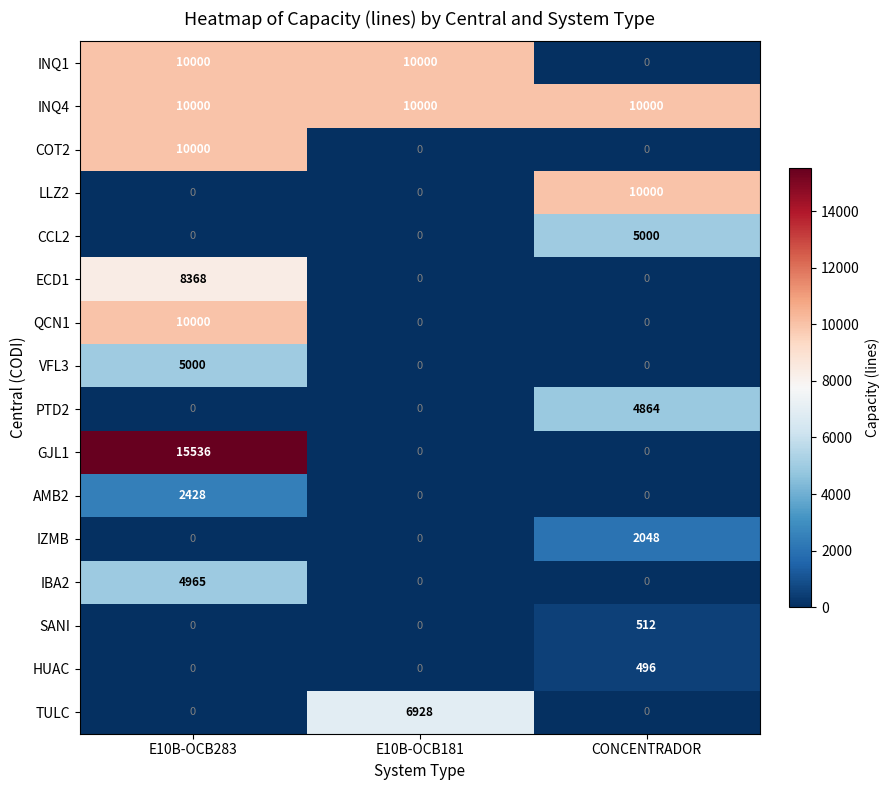

What is the difference between the highest and lowest values at E10B-OCB181?

10000